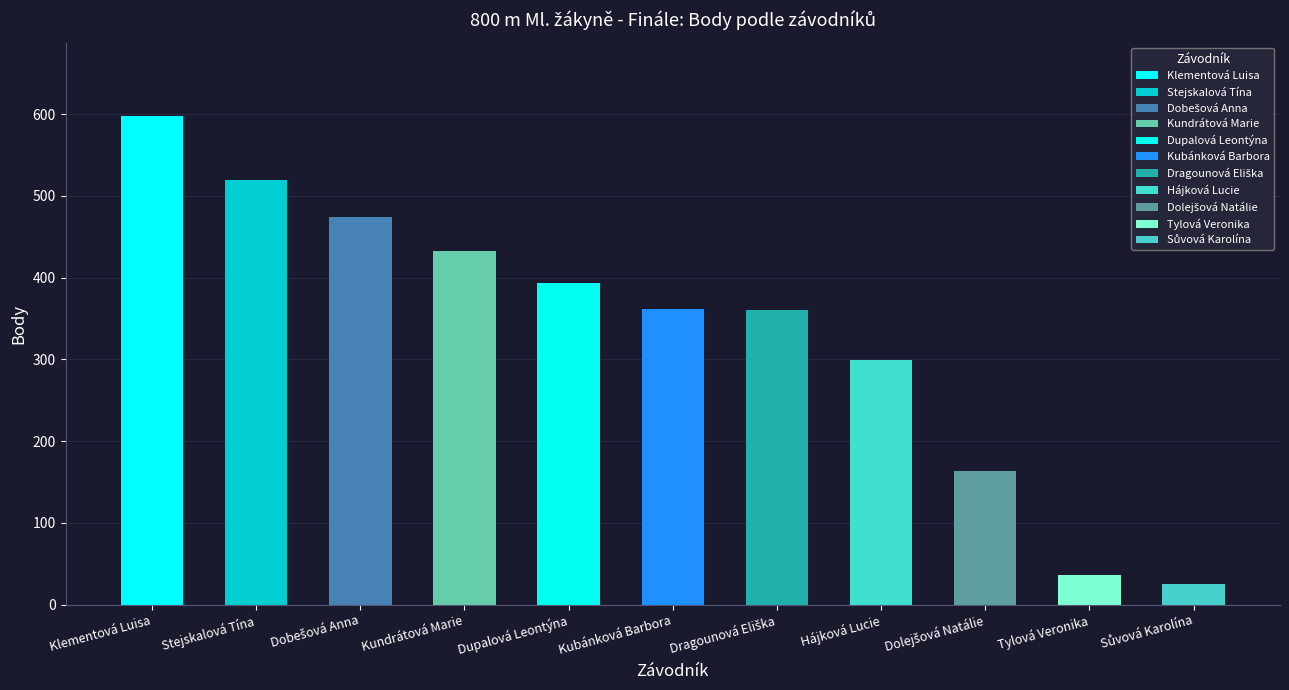

At which category does the chart reach its minimum across all series?

Sůvová Karolína